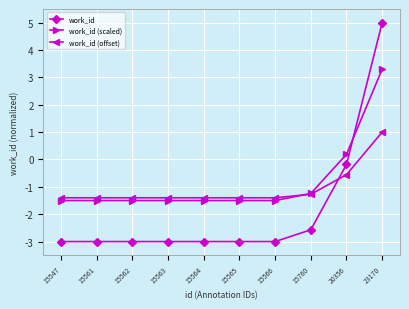

What is the value of the work_id (offset) point at the 4th from the left?

-1.4